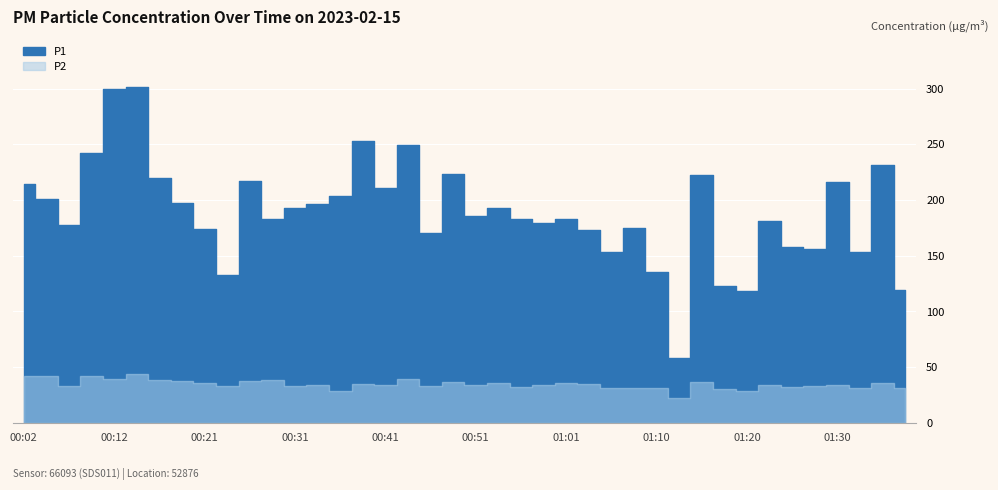

Which series has the largest range (max minus min)?

P1